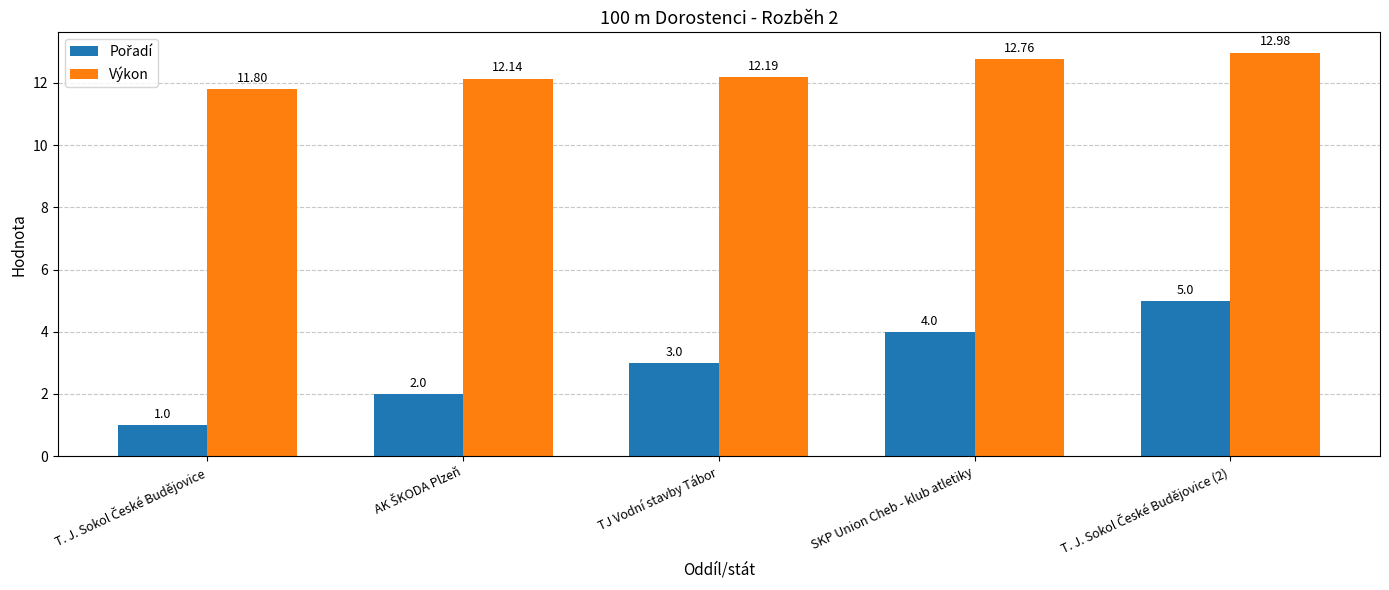

What is the sum of all Výkon values?

61.9